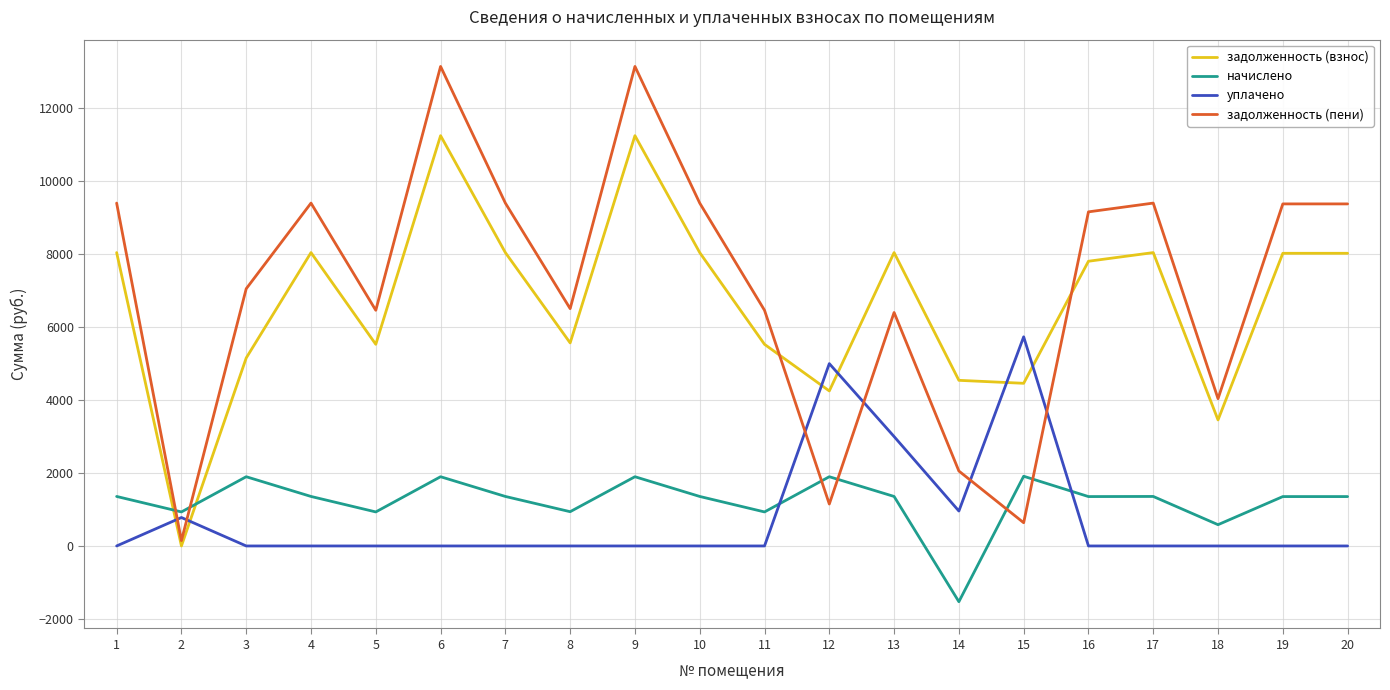

The value of задолженность (взнос) at 20 is 8025.6. True or false?

True